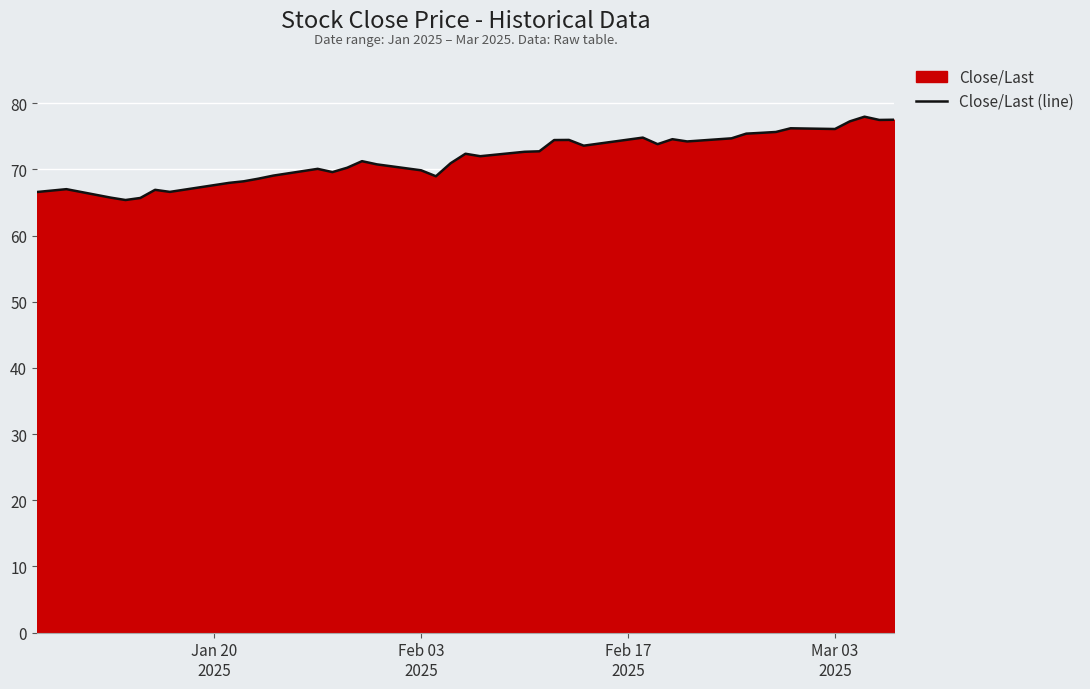

What is the difference between the maximum and minimum values?

12.6